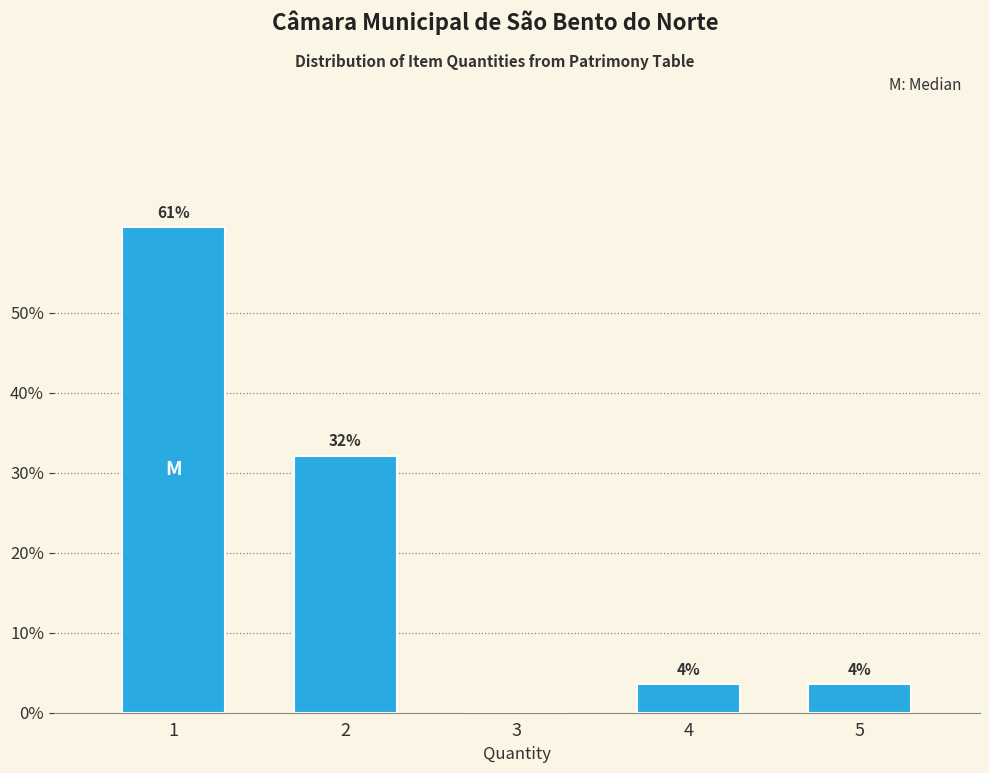

Which has a higher value, 5 or 3?

5